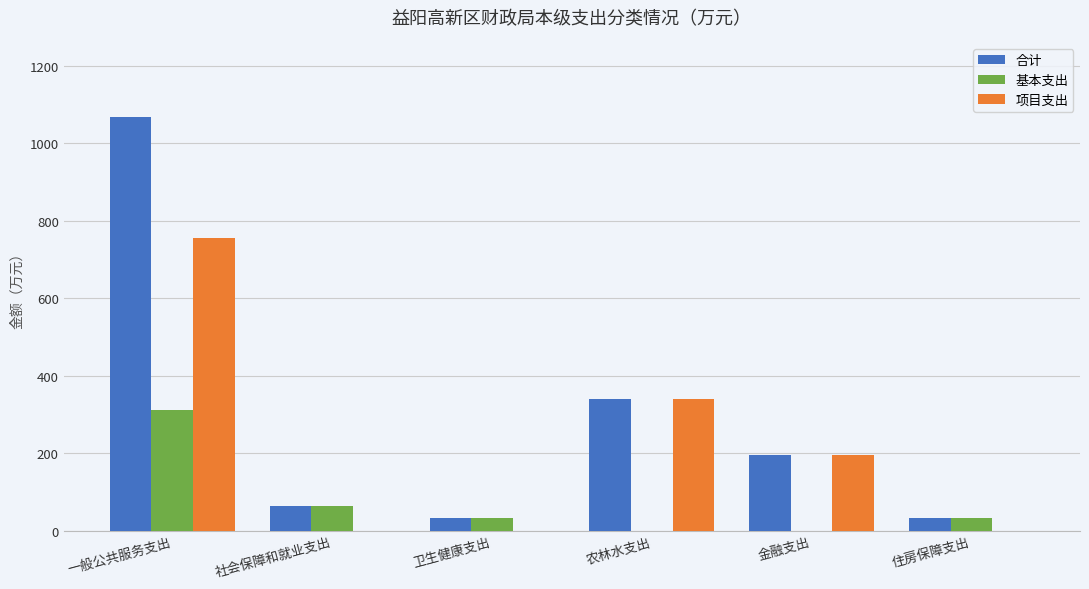

At which category is the sum across all series the highest?

一般公共服务支出